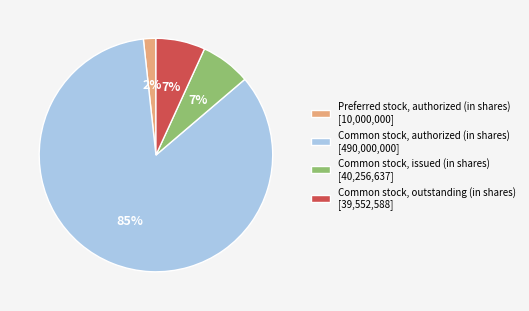

Which slice is the smallest?

Preferred stock, authorized (in shares)